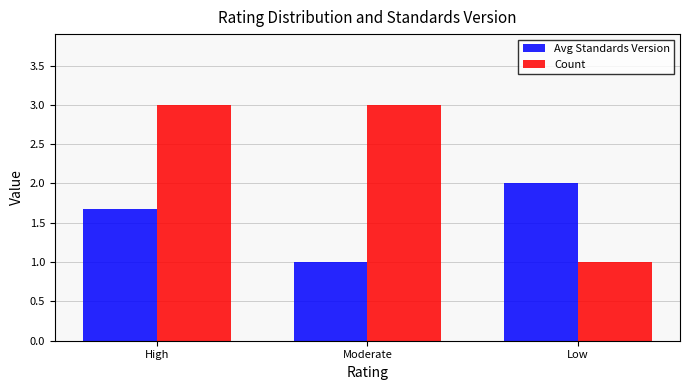

Between High and Low, which series saw the biggest shift?

Count